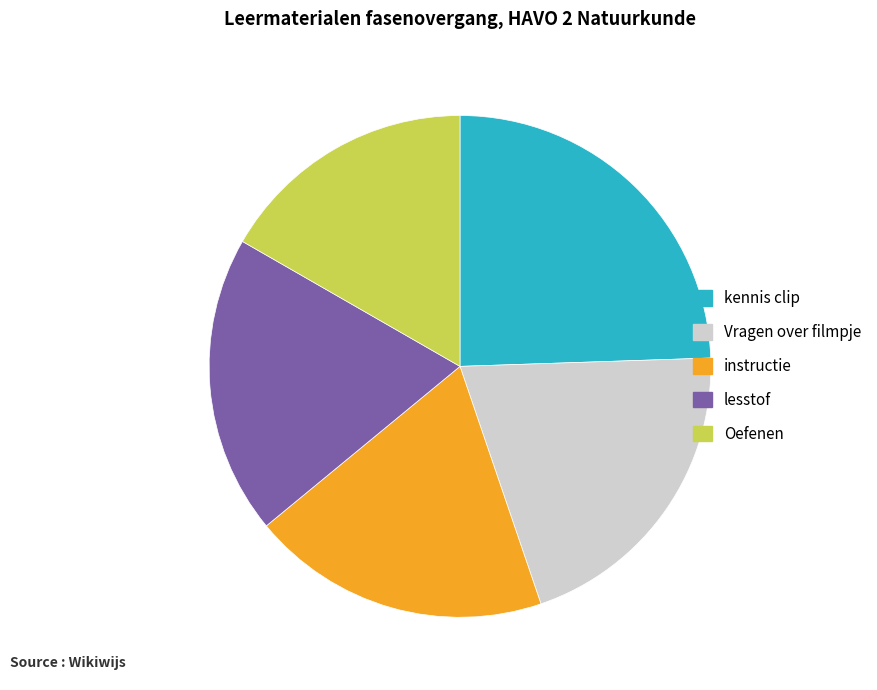

Is the sum of lesstof and Oefenen greater than half?

No